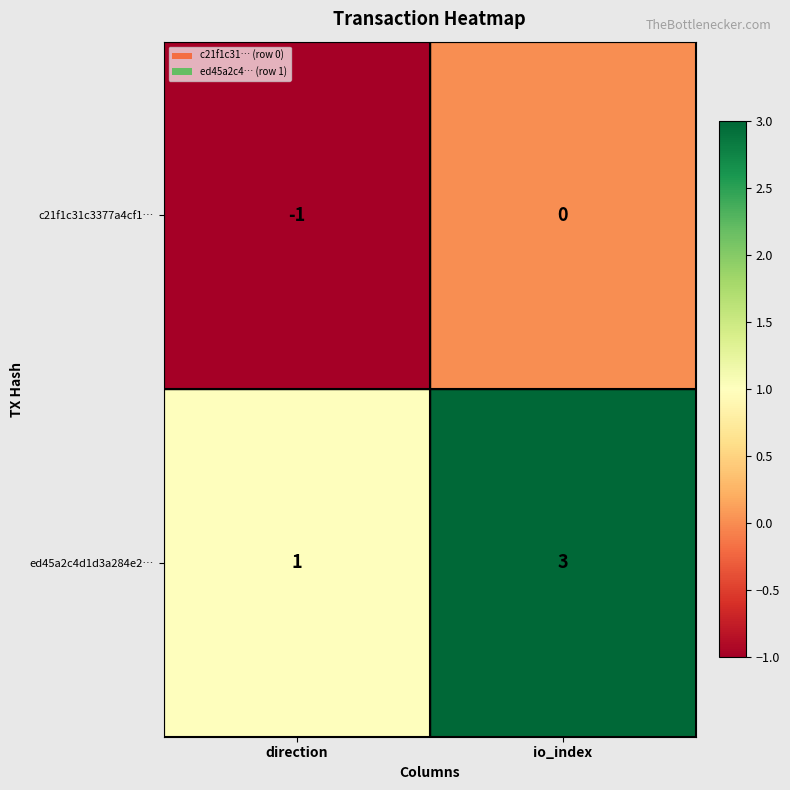

Which series changed the most between direction and io_index?

ed45a2c4d1d3a284e2…